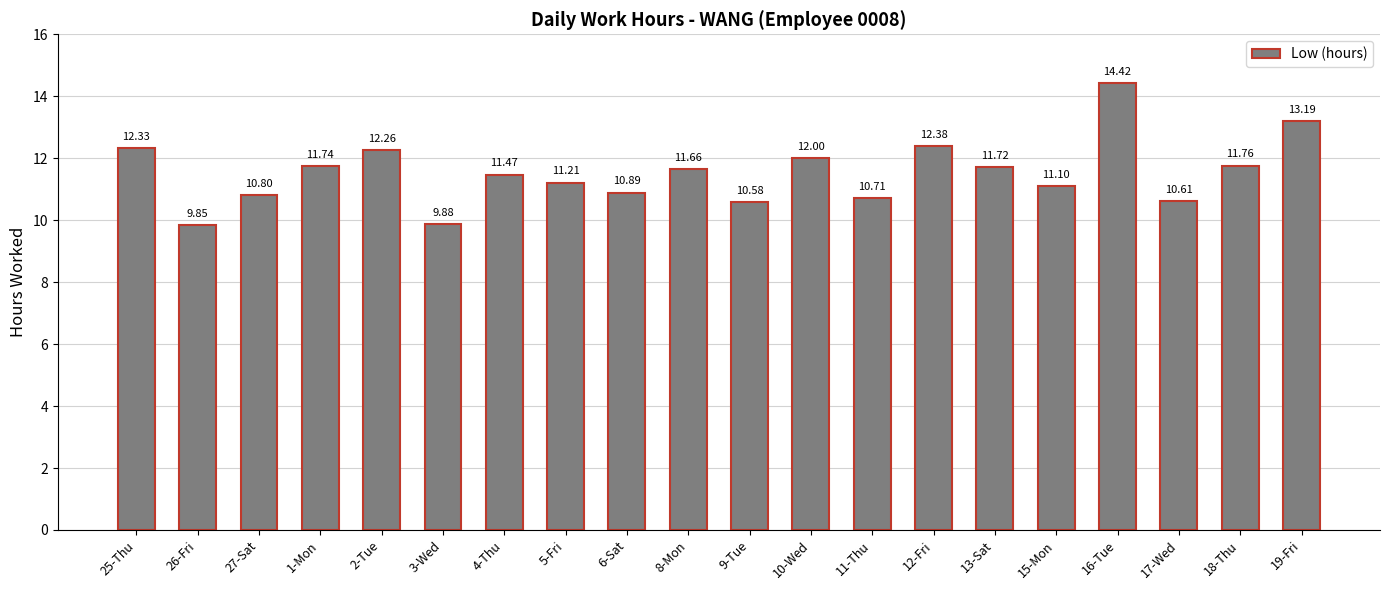

Rank the categories by value from lowest to highest.

26-Fri, 3-Wed, 9-Tue, 17-Wed, 11-Thu, 27-Sat, 6-Sat, 15-Mon, 5-Fri, 4-Thu, 8-Mon, 13-Sat, 1-Mon, 18-Thu, 10-Wed, 2-Tue, 25-Thu, 12-Fri, 19-Fri, 16-Tue